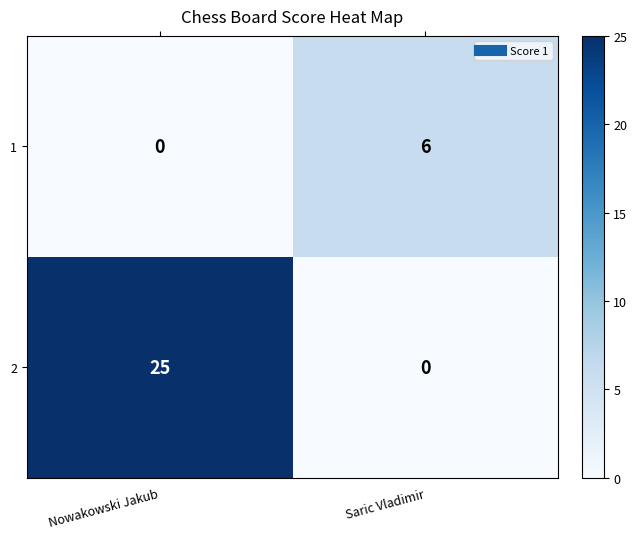

What is the average value of the 1 series?

3